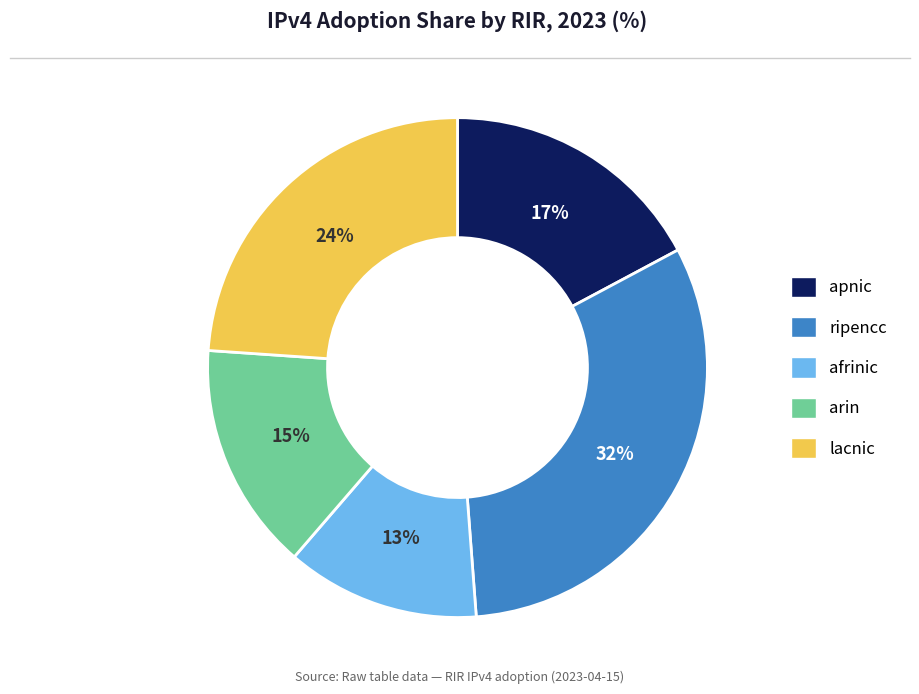

To the nearest percent, what portion does ripencc represent?

32%